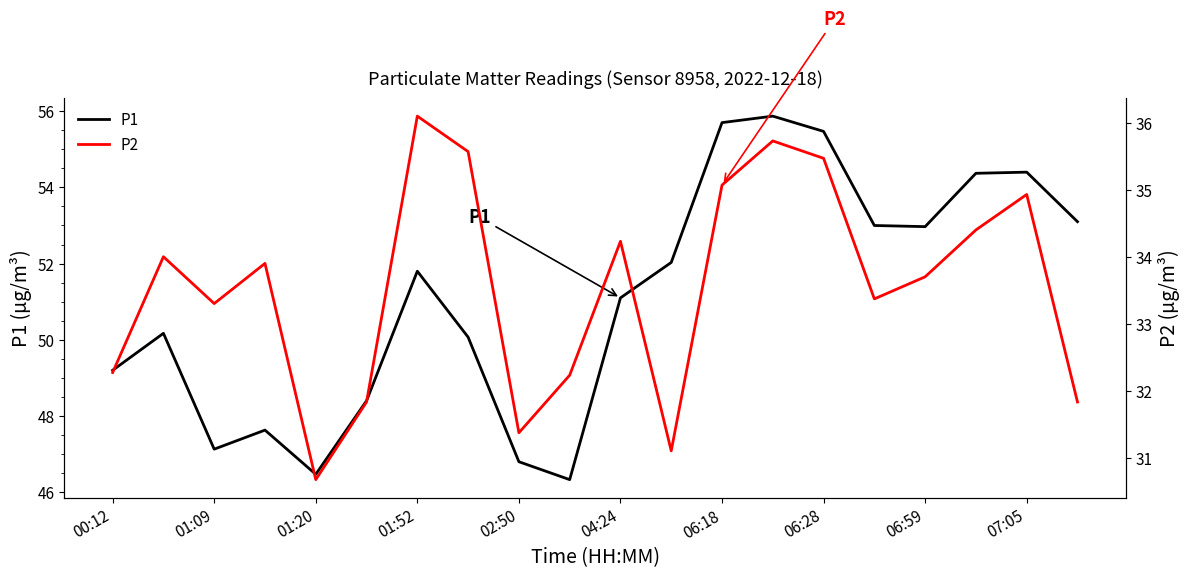

The value of P1 at 06:28 is 55.5. True or false?

True